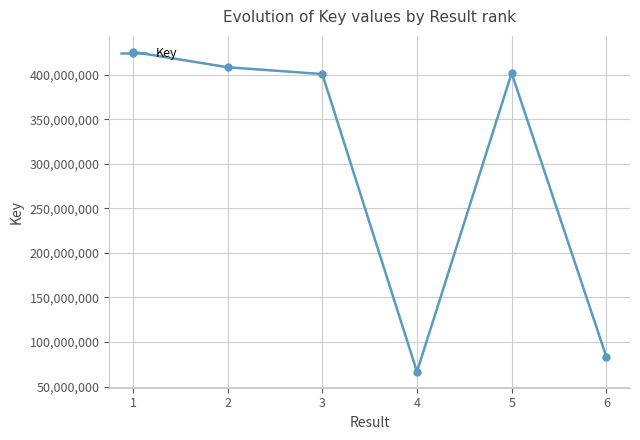

How many points are lower than both their immediate neighbors (excluding endpoints)?

1